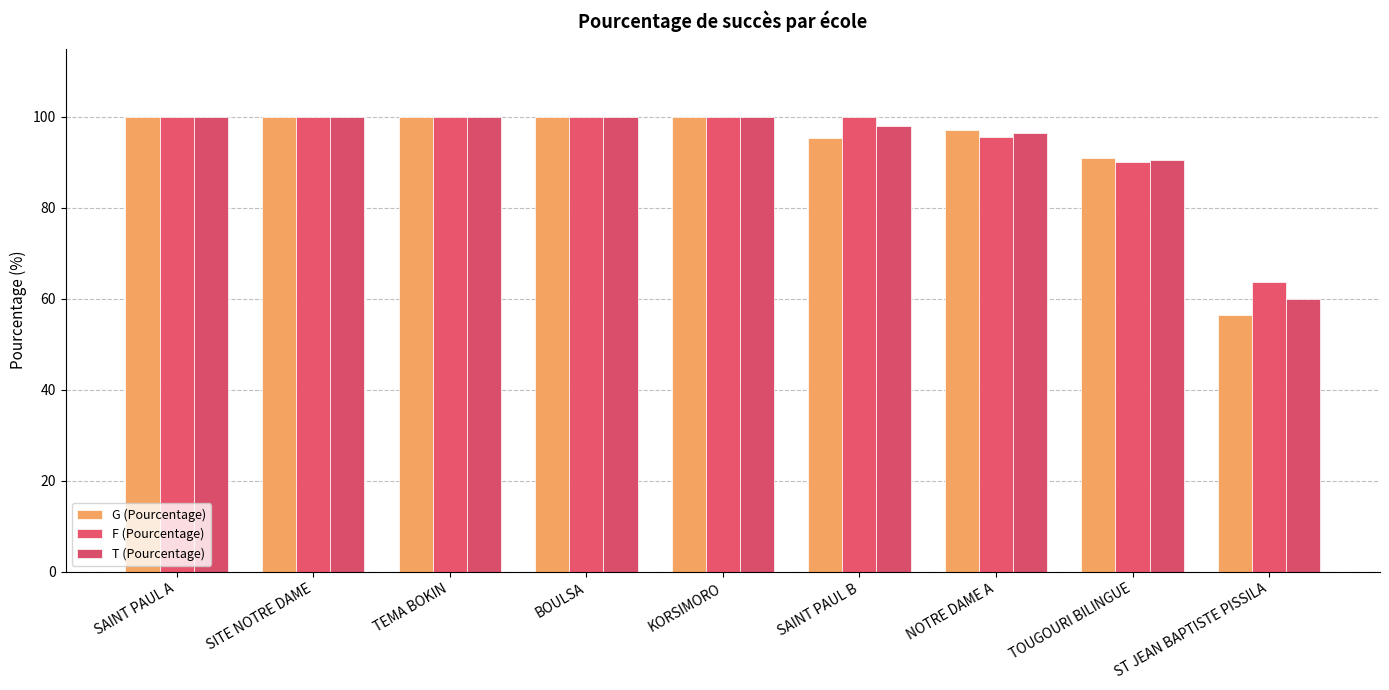

True or false: G (Pourcentage) has a value of 23.6 at BOULSA.

False